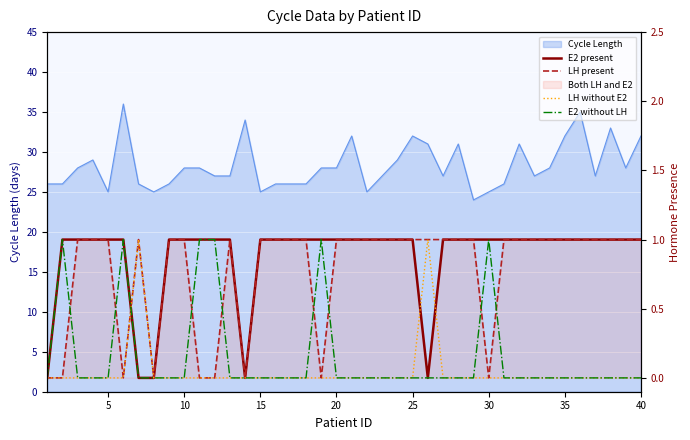

What is the value of the E2 present point at the 25th from the left?

1